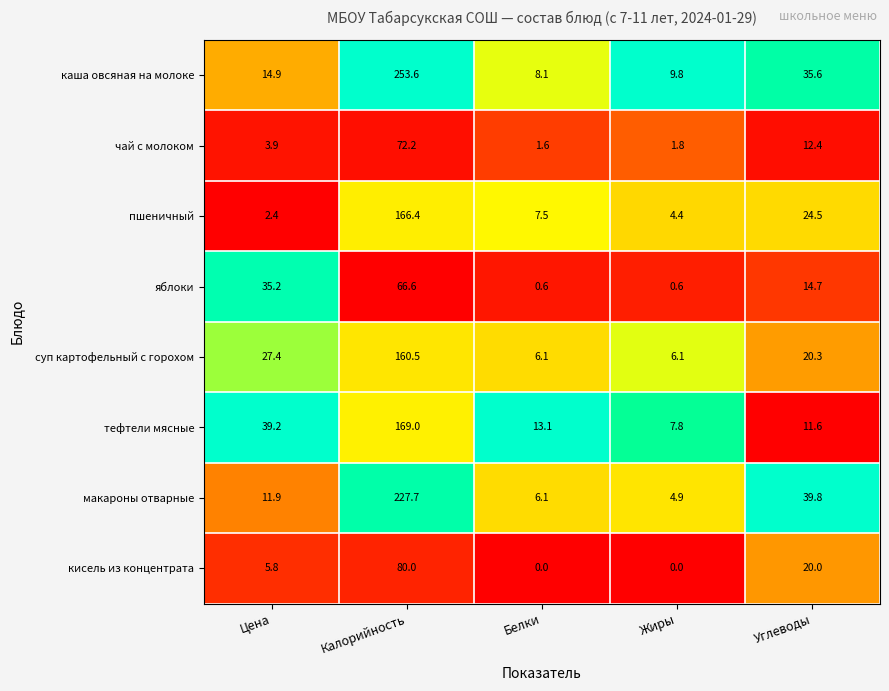

Read the тефтели мясные value at Углеводы.

11.6